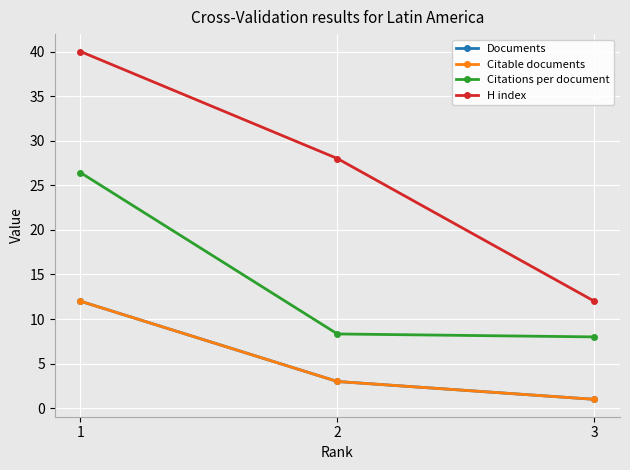

What is the difference between the H index values at 3 and 2?

16.0